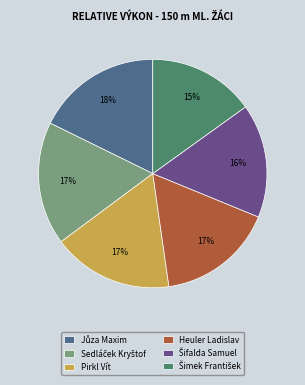

Is there a majority slice in this chart?

No